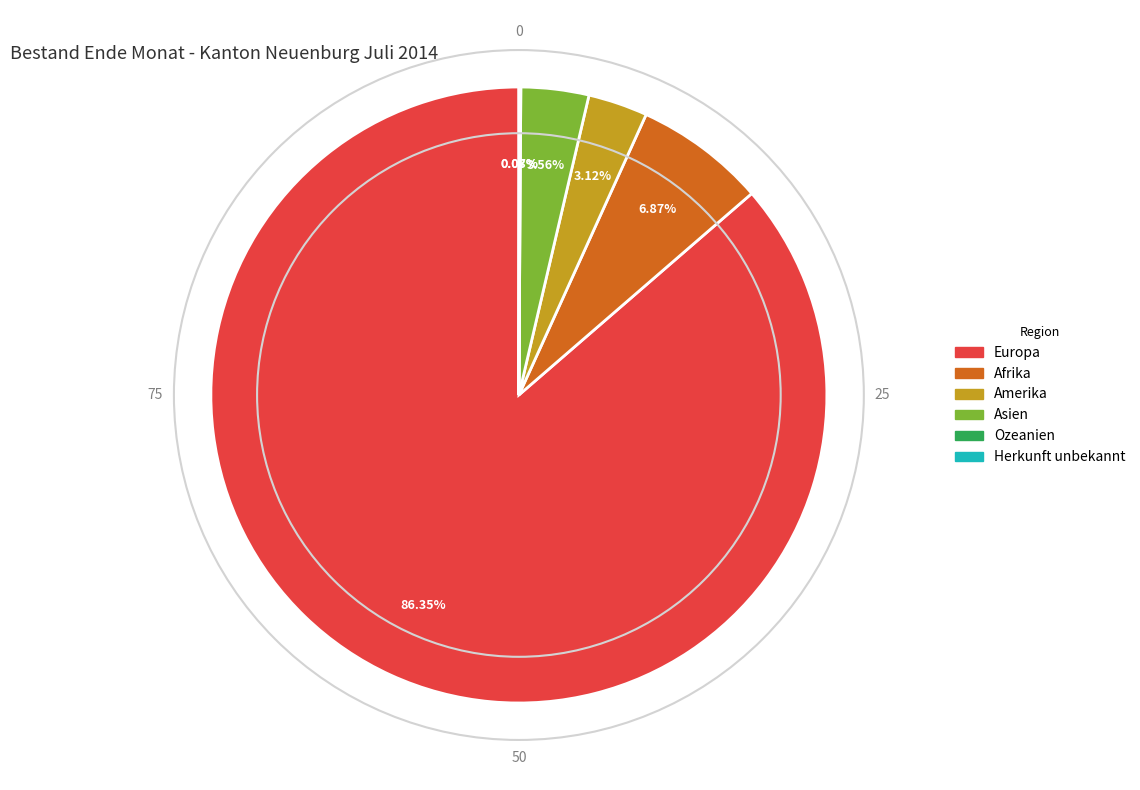

Is the sum of Europa and Asien greater than half?

Yes